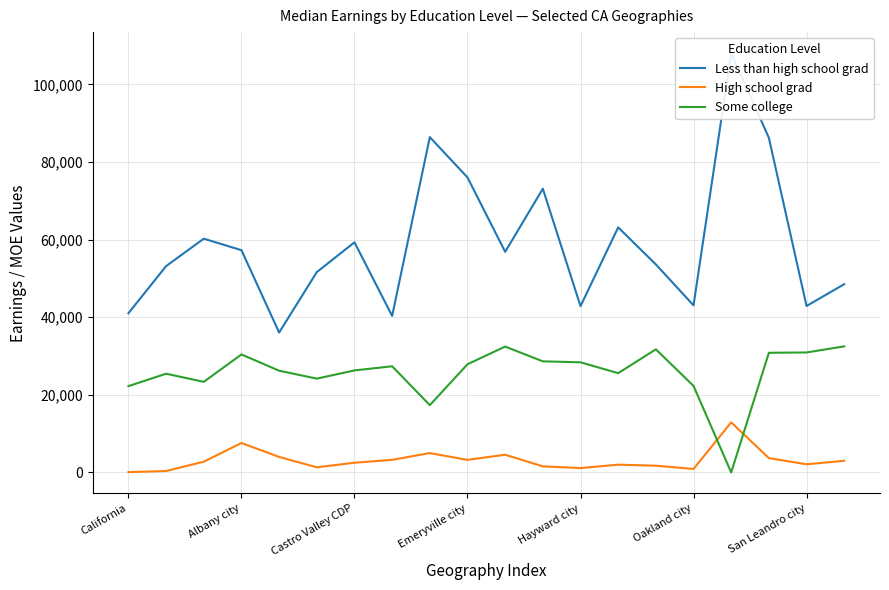

What is the maximum value for Some college?

32489